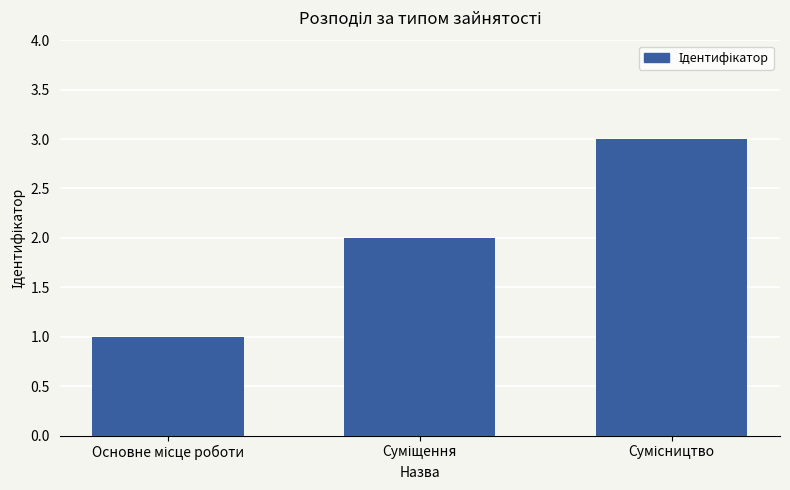

How many values are between 1 and 3?

3